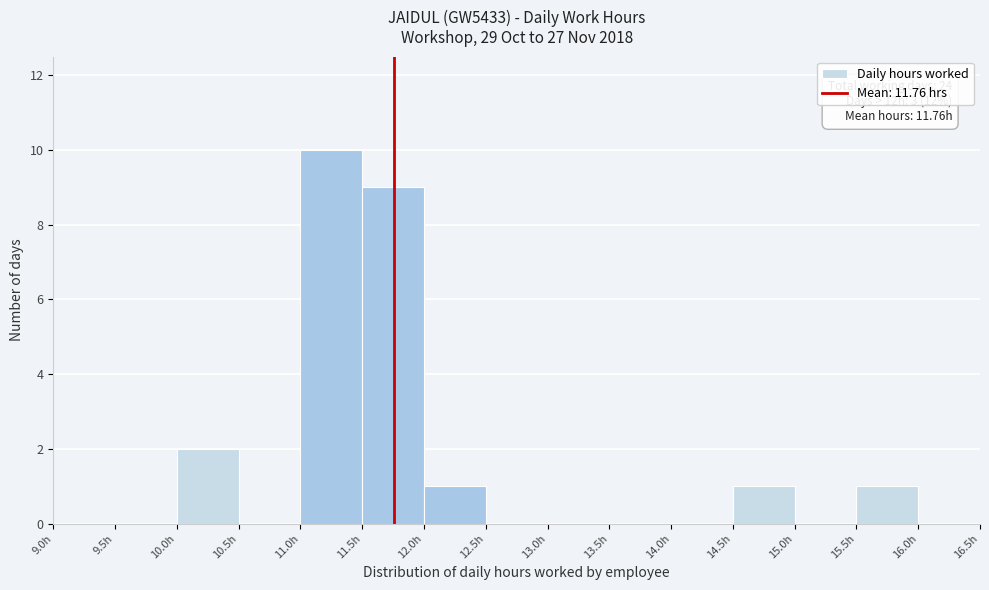

Which range on the x-axis has the tallest bar?

11.0 to 11.5